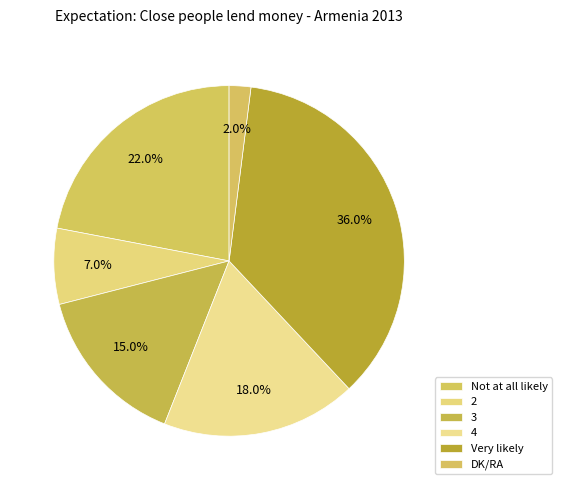

To the nearest percent, what portion does Very likely represent?

36%